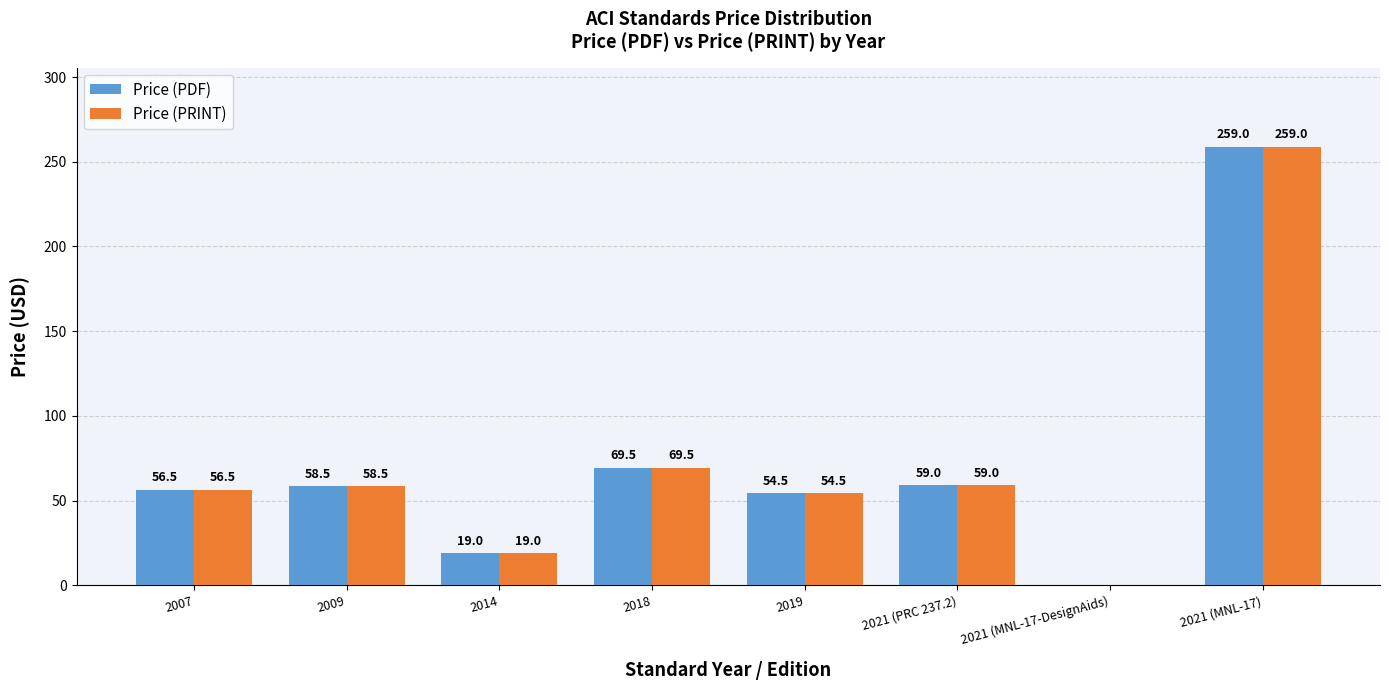

What is the sum of all Price (PDF) values?

576.0